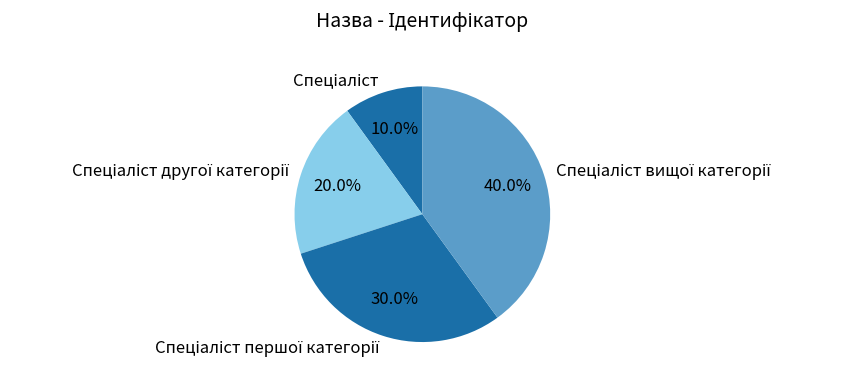

Is there any slice that represents more than half of the pie?

No